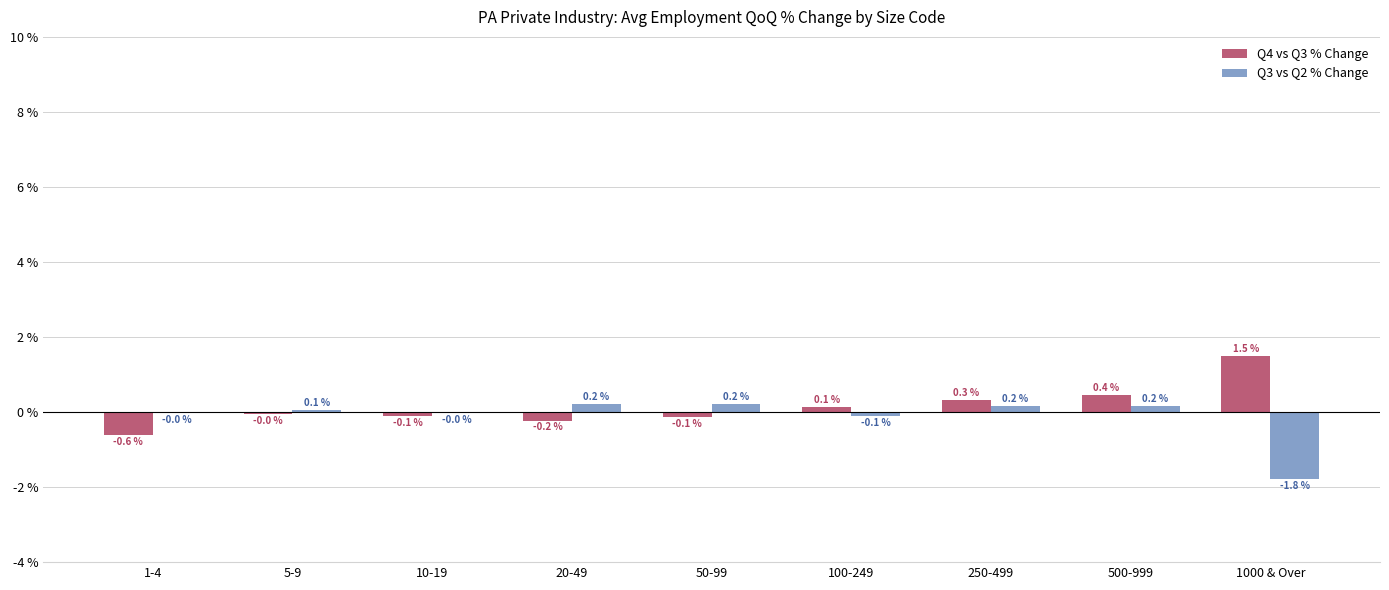

What is the sum of the Q4 vs Q3 % Change values at 20-49 and 500-999?

0.2